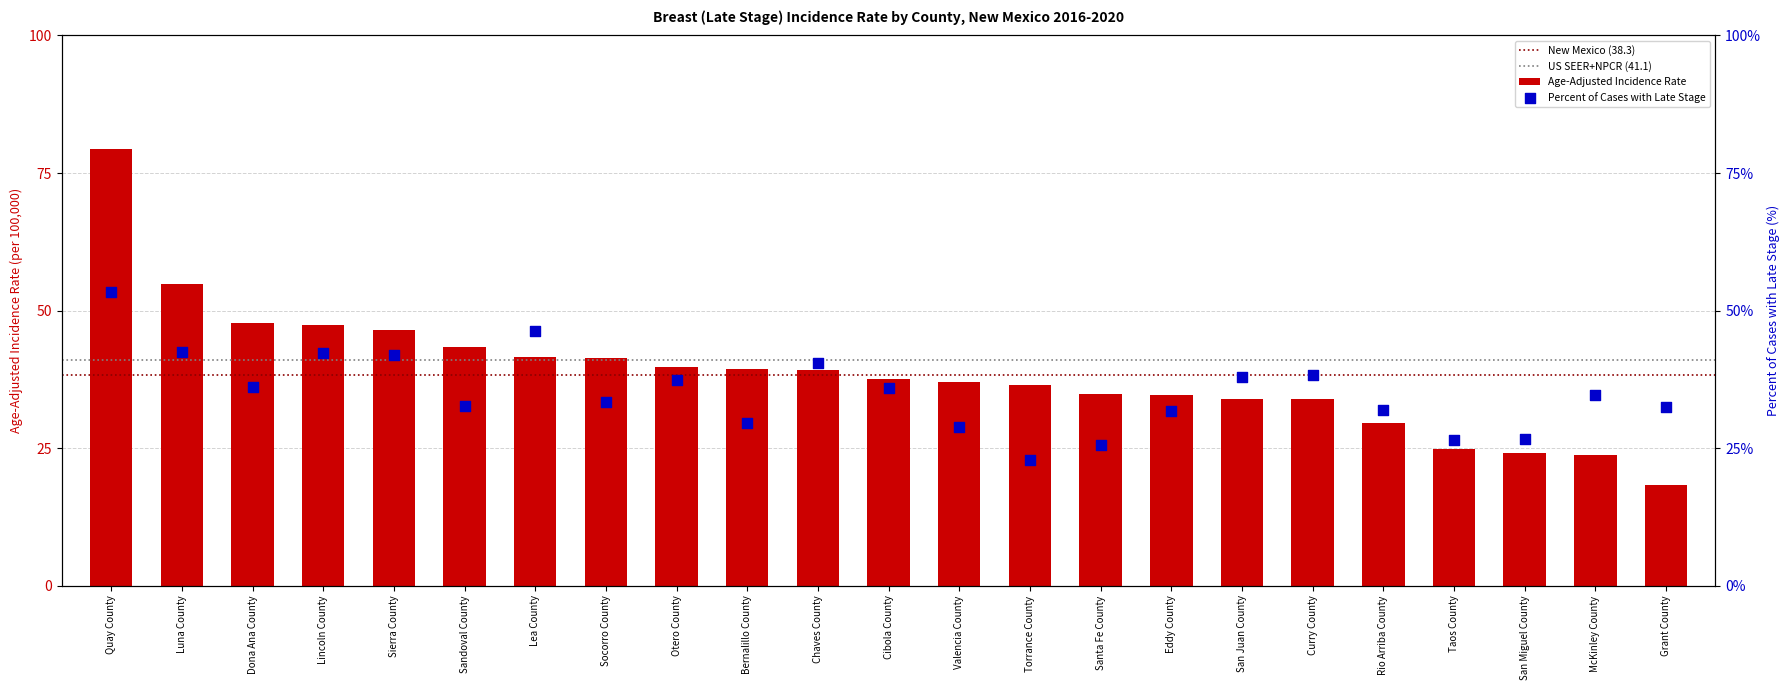

Which series contains the lowest Y value?

Age-Adjusted Incidence Rate